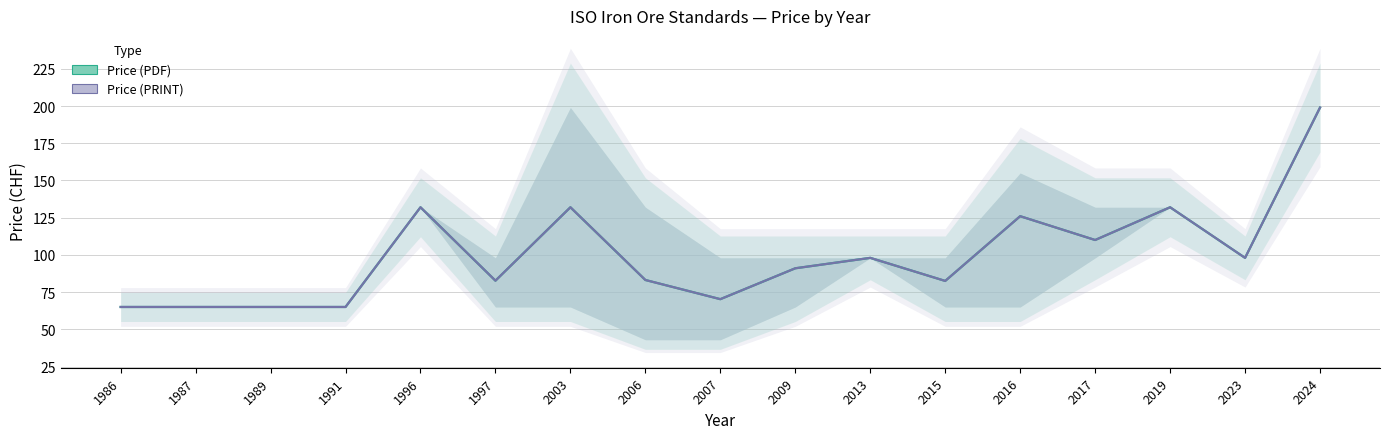

True or false: Price (PRINT) and Price (PDF) cross at least once.

False